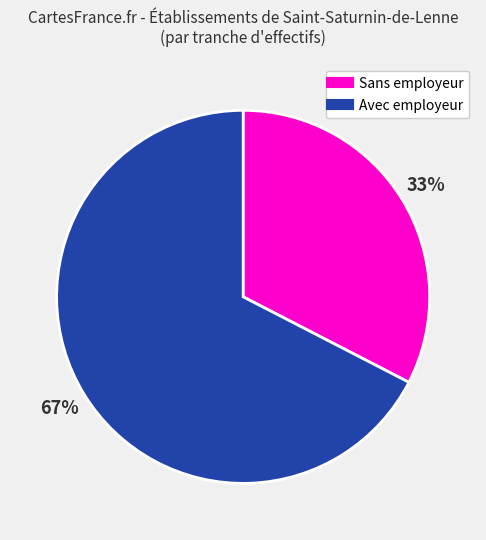

Does any single category account for the majority?

Yes